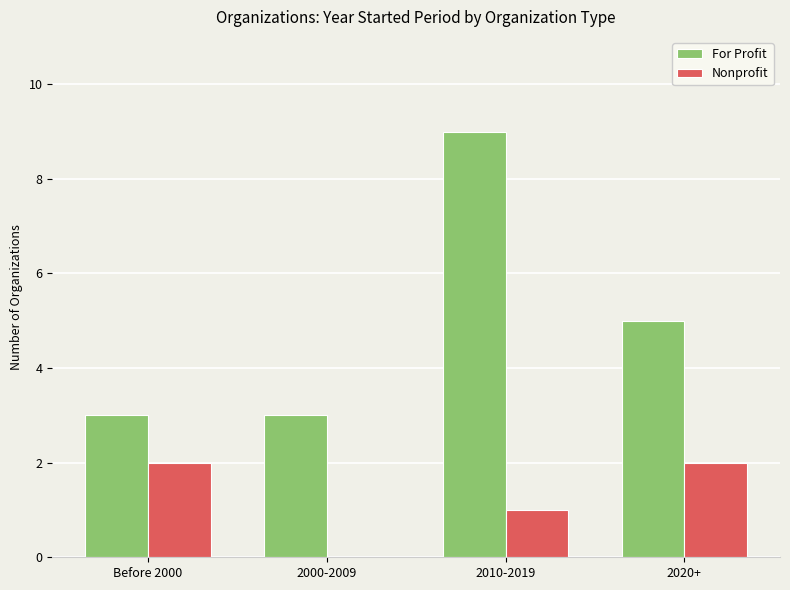

What is the total value across all series at 2000-2009?

3